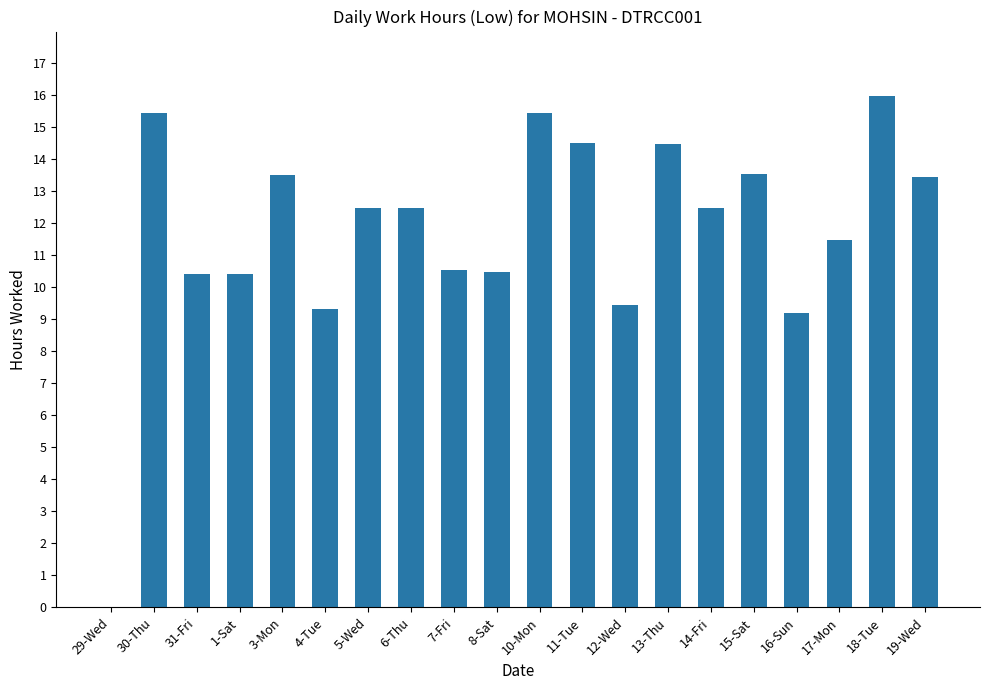

Between 18-Tue and 29-Wed, which is larger?

18-Tue